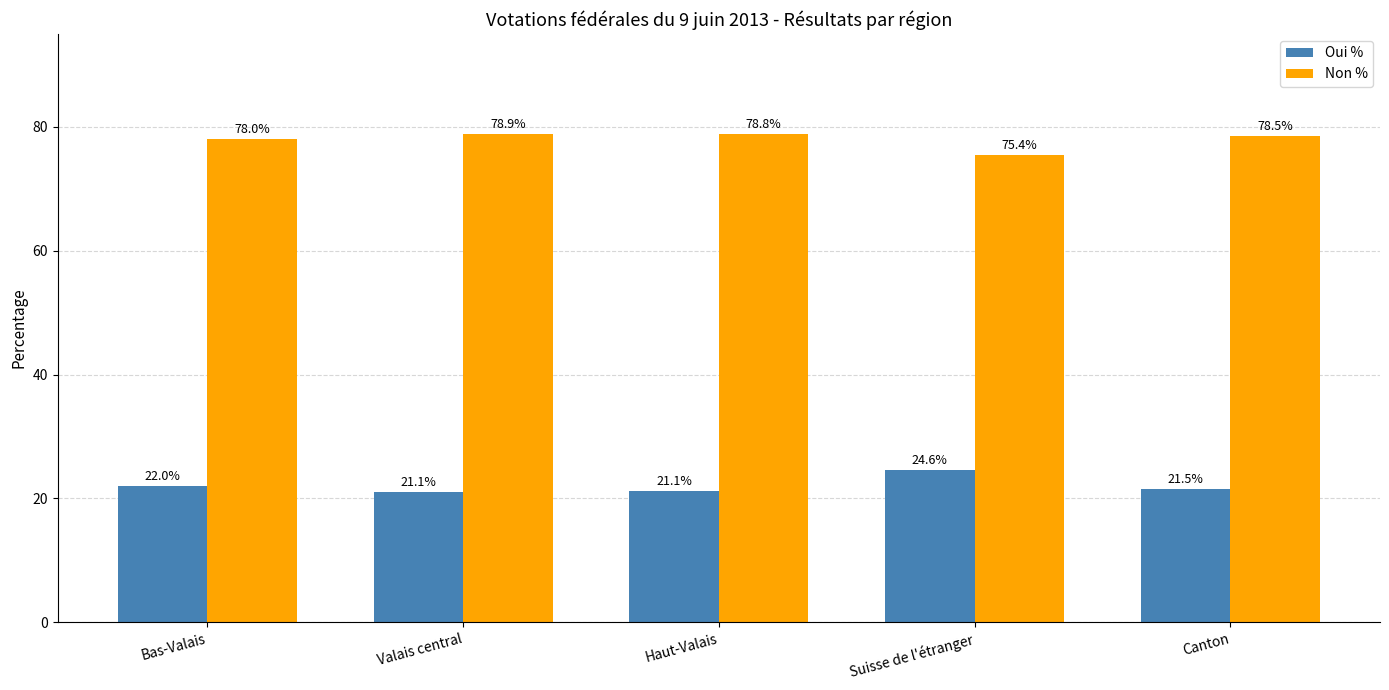

Does the chart contain any negative values?

No